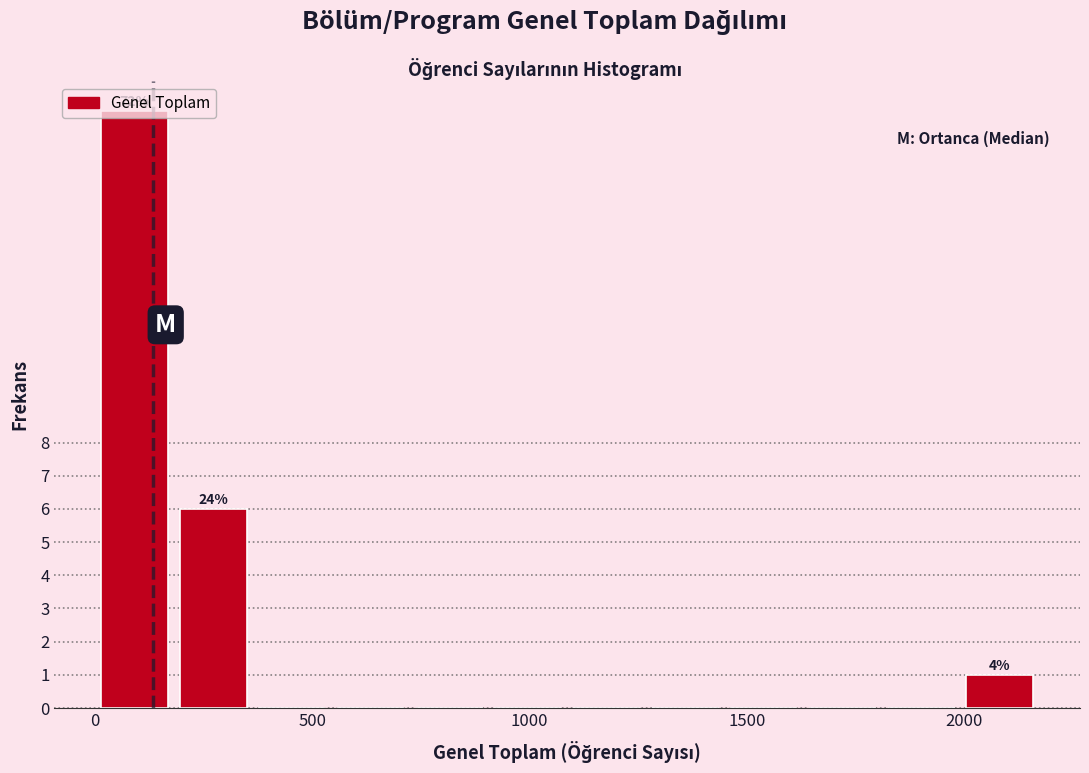

Read against the x-axis, roughly where is the centre of the tallest bar?

100